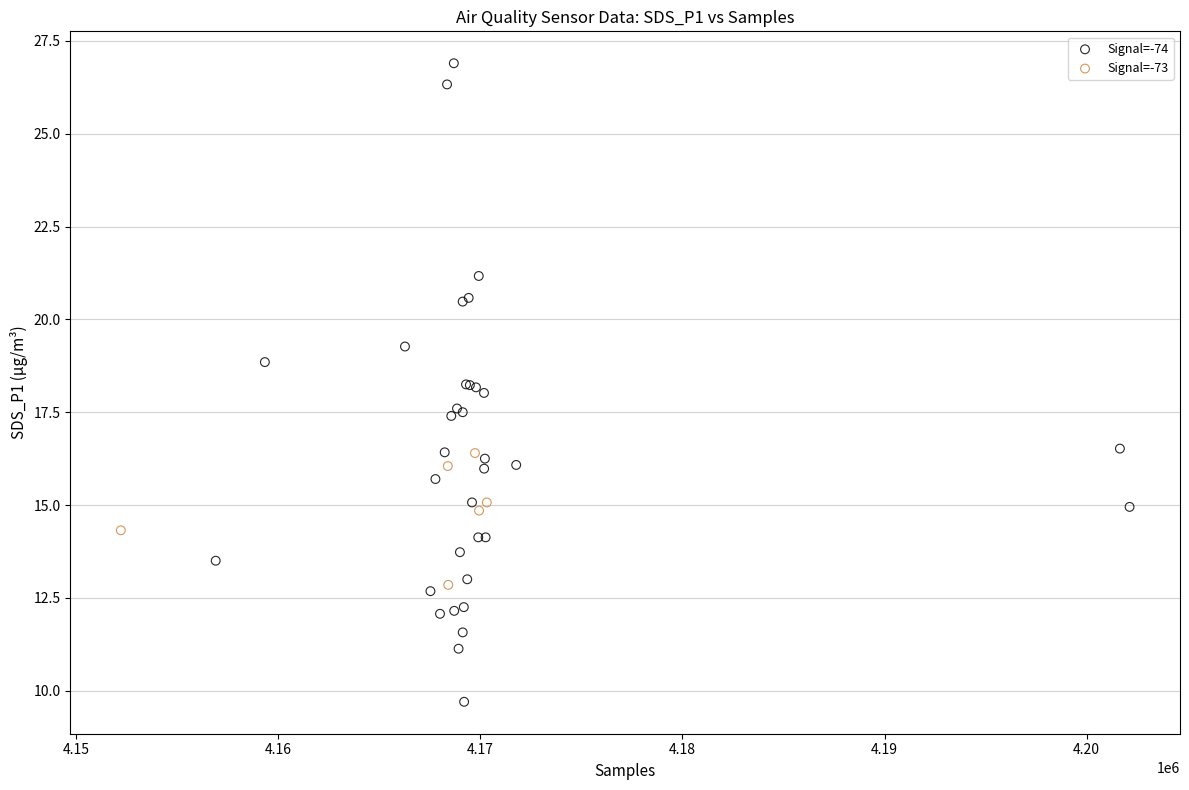

Which series contains the highest Y value?

Signal=-74